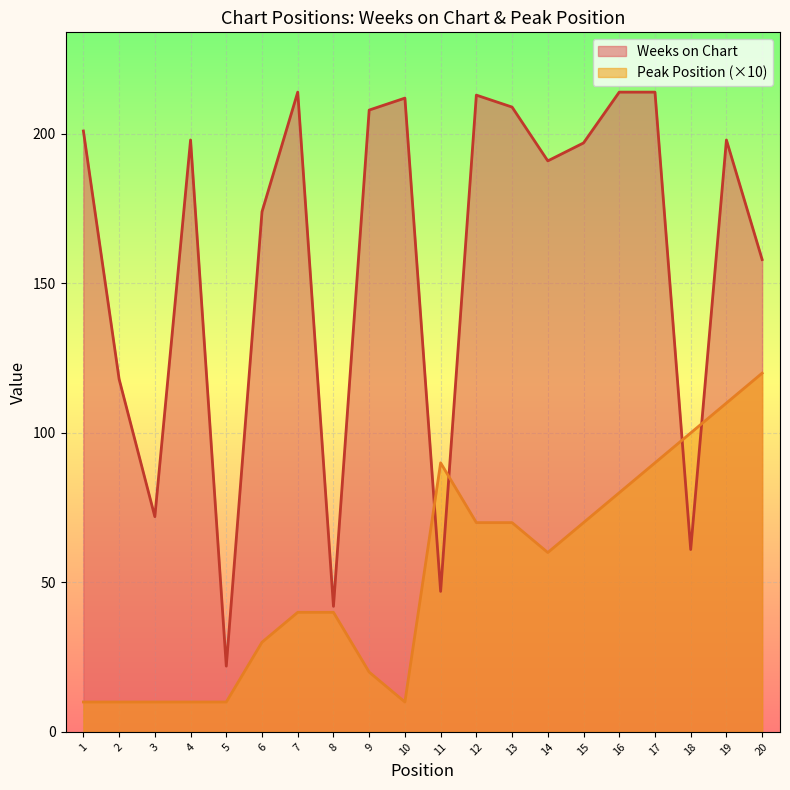

True or false: Peak Position has a value of 63 at 7.

False